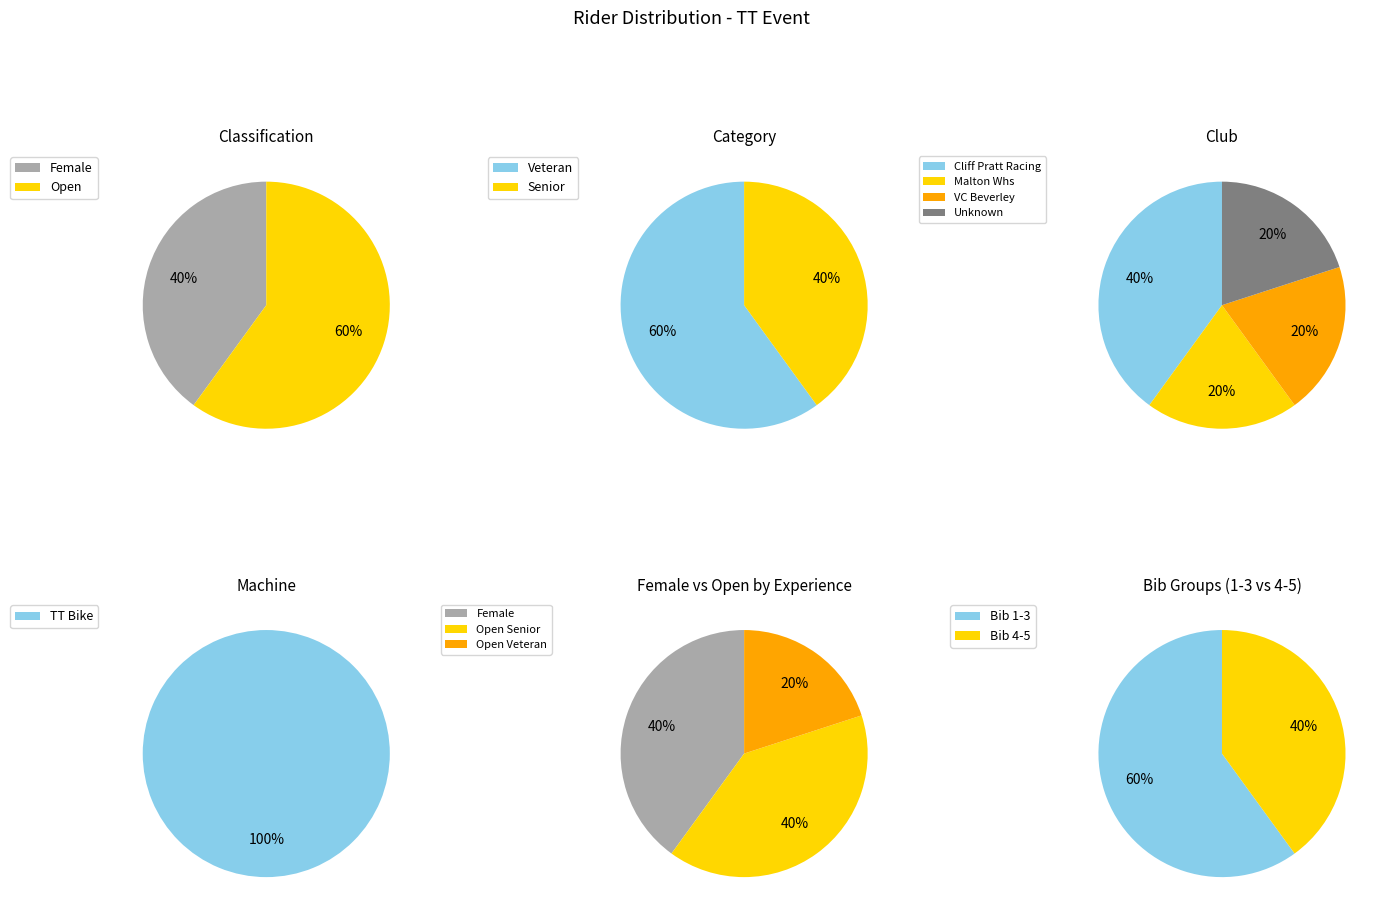

To the nearest percent, what percentage of the pie is Open?

60%